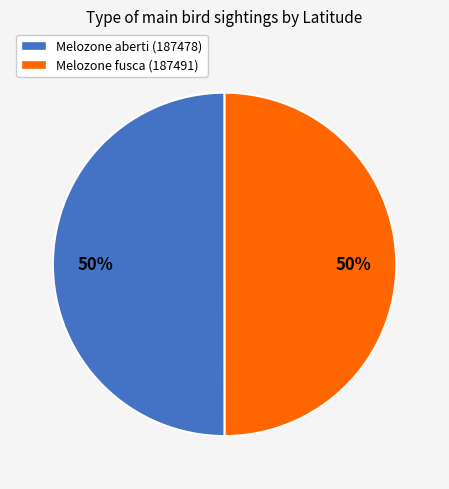

True or false: Melozone aberti (187478) accounts for 50% of the total.

True